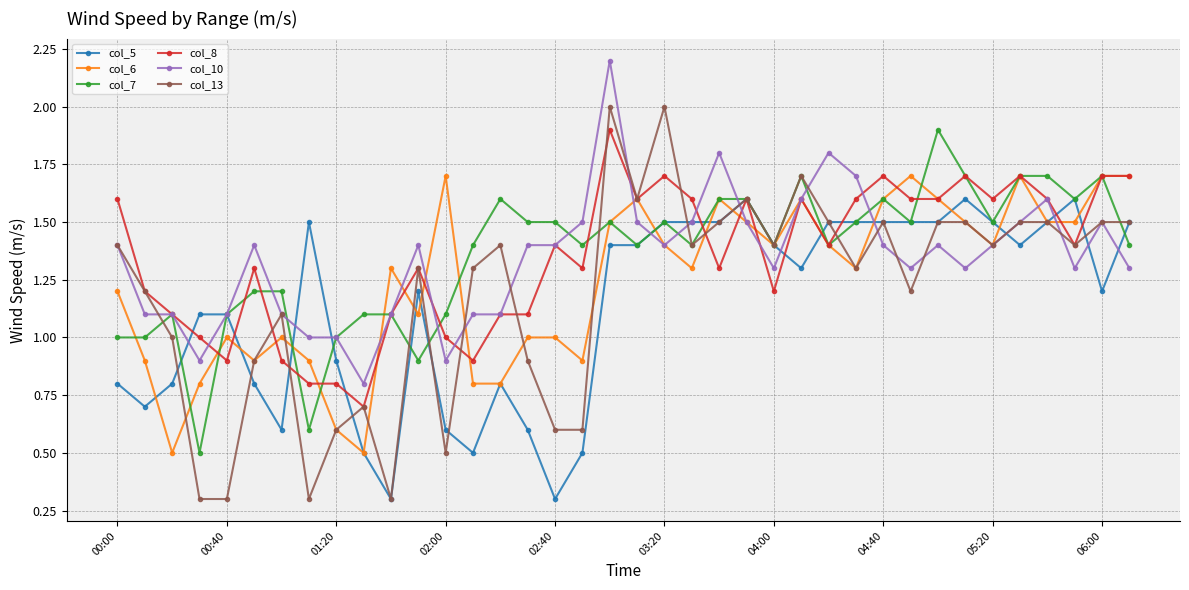

What is the value of the col_6 point at the 9th from the left?

0.6